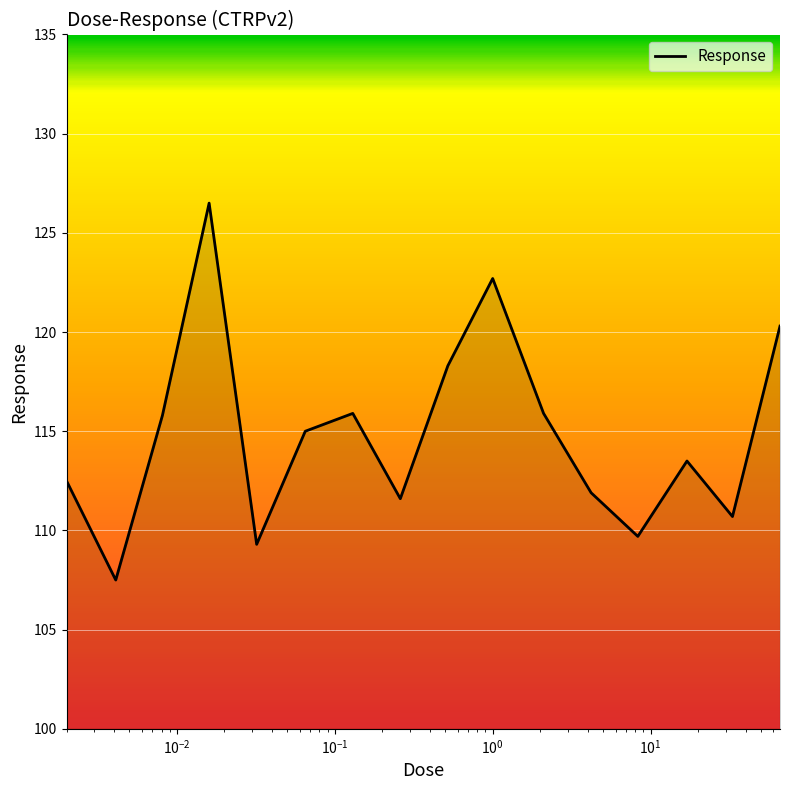

What is the minimum value shown in the chart?

107.5